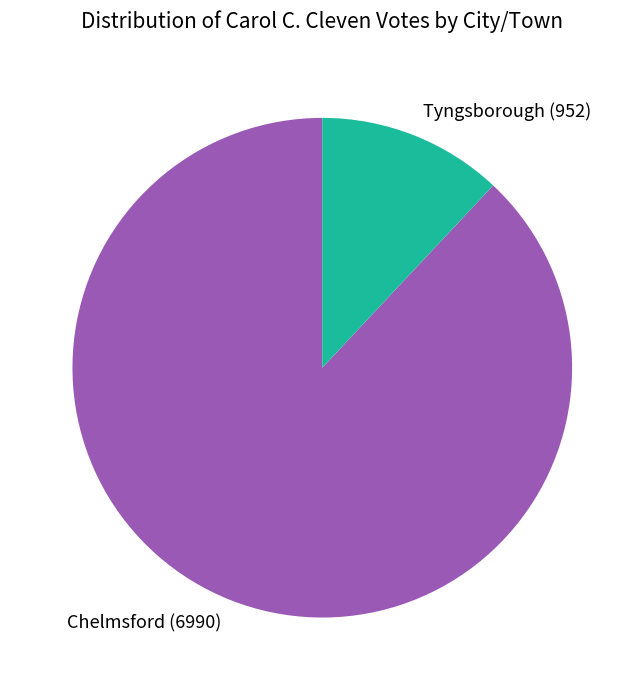

Is there a majority slice in this chart?

Yes